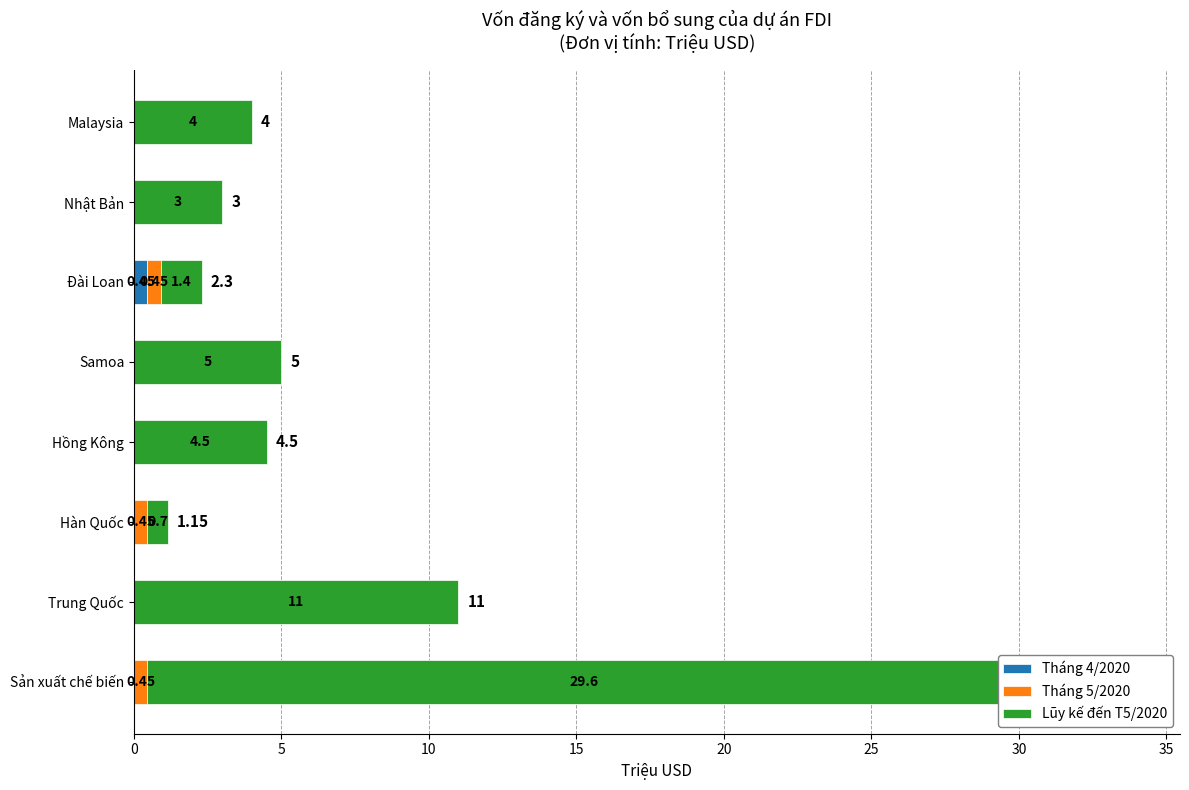

Reading left to right, list all the values displayed in this chart.

Tháng 4/2020: 0.0	0.0	0.0	0.0	0.0	0.5	0.0	0.0
Tháng 5/2020: 0.5	0.0	0.5	0.0	0.0	0.5	0.0	0.0
Lũy kế đến T5/2020: 29.6	11.0	0.7	4.5	5.0	1.4	3.0	4.0